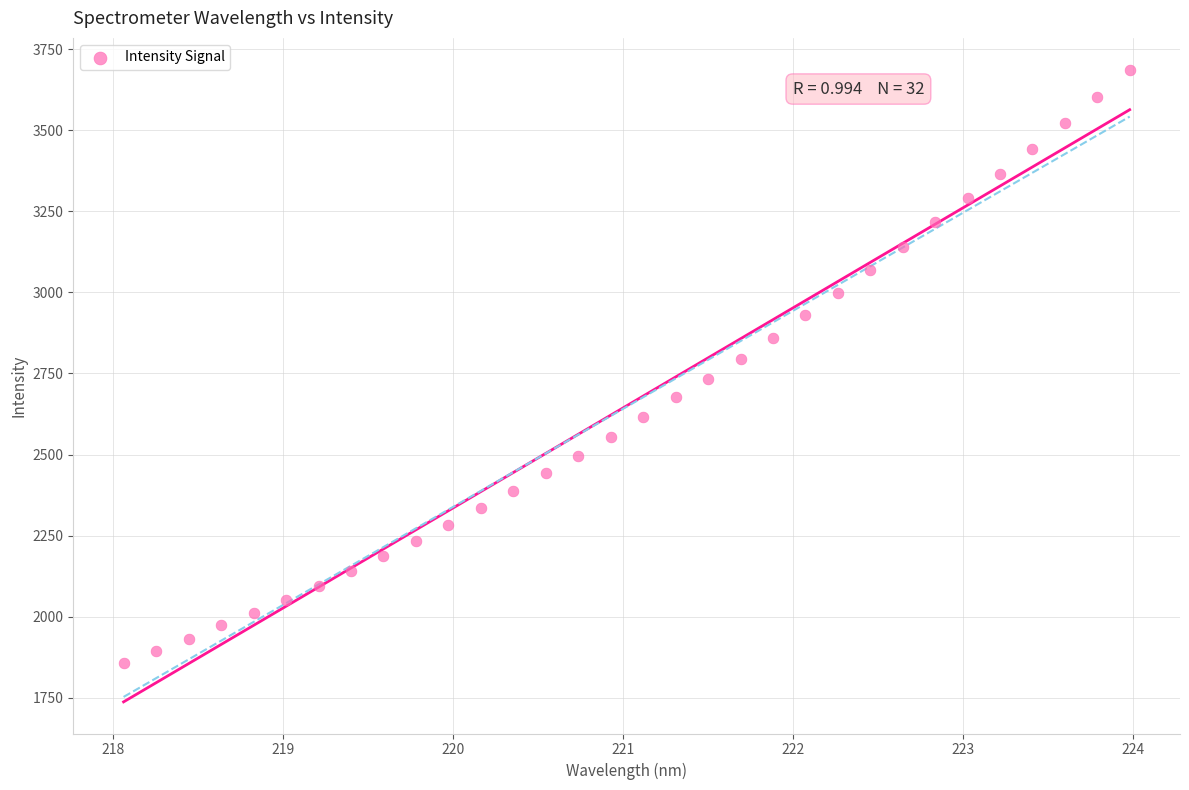

What is the range of Y values (max minus min)?

1830.7